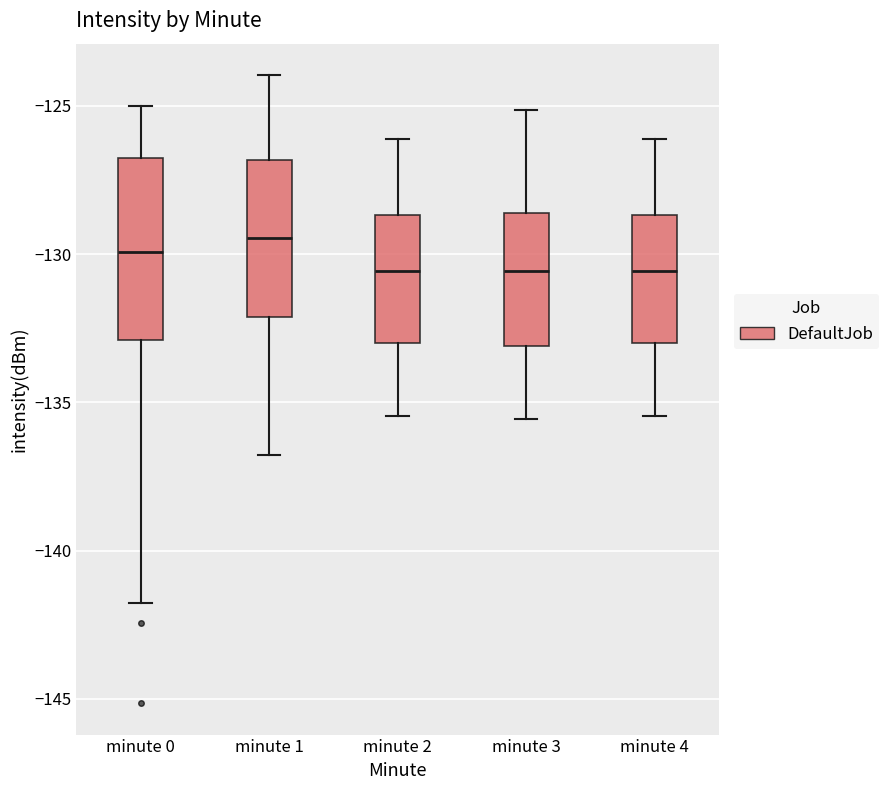

Reading left to right, read every box against the y-axis: the position of its median line, the range the box covers, and the ends of its whiskers. The values are not printed on the chart, so give them approximately, as read against the axis.

minute 0: median -130.0, box -133.0 to -127.0, whiskers -142.0 to -125.0
minute 1: median -129.5, box -132.0 to -127.0, whiskers -137.0 to -124.0
minute 2: median -130.5, box -133.0 to -128.5, whiskers -135.5 to -126.0
minute 3: median -130.5, box -133.0 to -128.5, whiskers -135.5 to -125.0
minute 4: median -130.5, box -133.0 to -128.5, whiskers -135.5 to -126.0